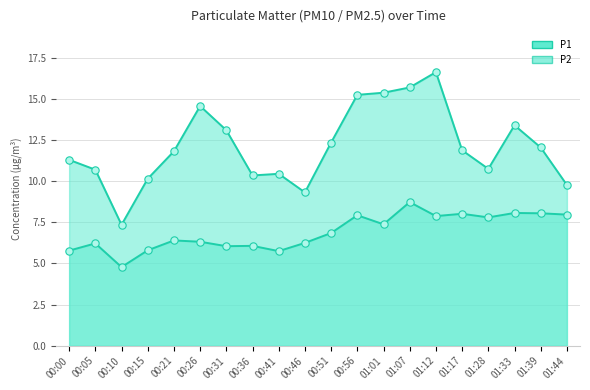

Which series reaches the maximum Y coordinate?

P1